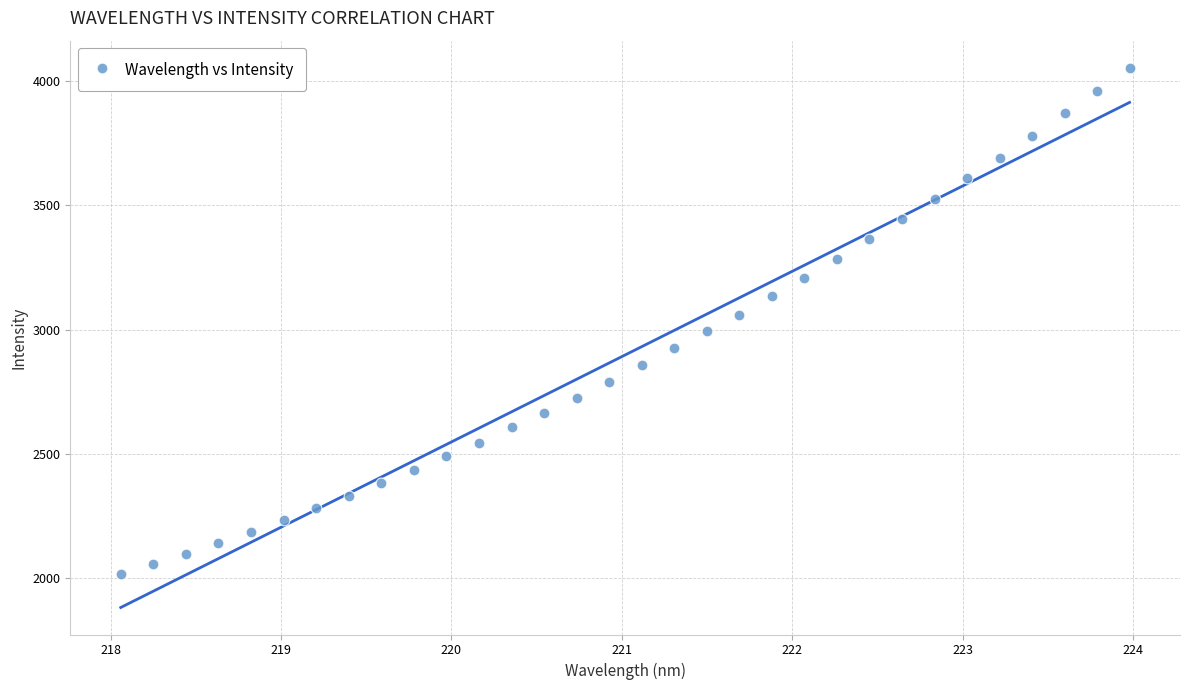

What is the range of Y values (max minus min)?

2039.2